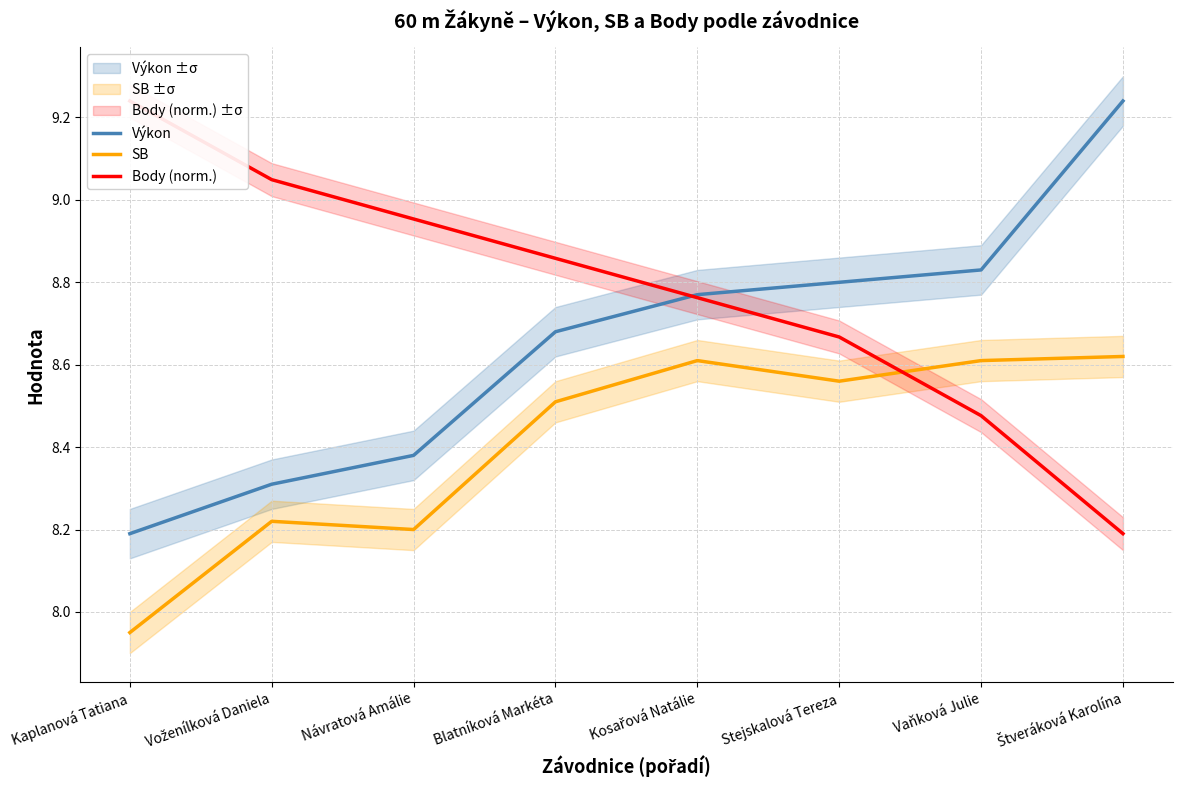

What is the label of the 1st point from the right?

Štveráková Karolína